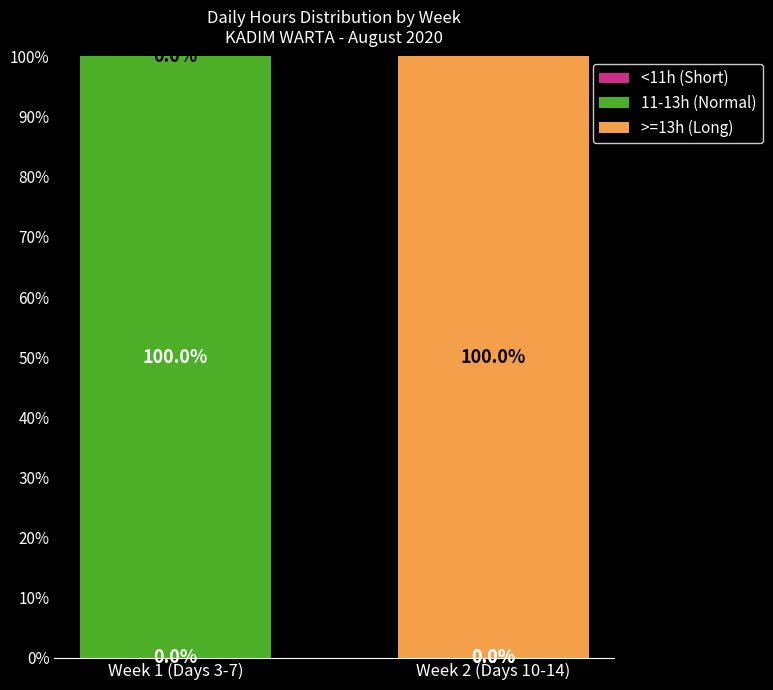

Read the 11-13h (Normal) value at Week 1 (Days 3-7), to the nearest 50.

100